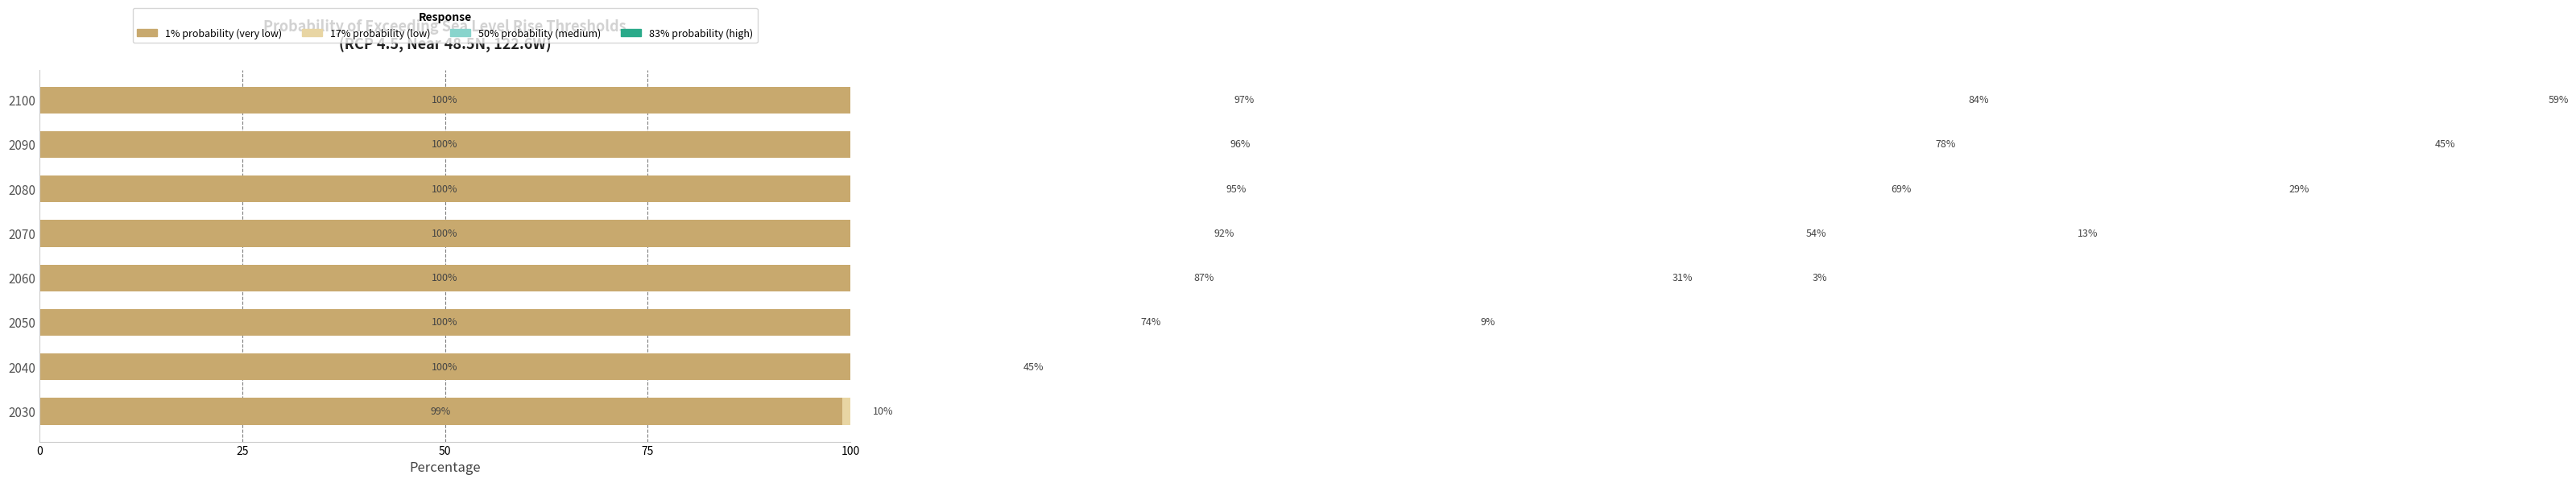

Reading left to right, what are all the values shown in this chart?

1% probability (very low): 99	100	100	100	100	100	100	100
17% probability (low): 10	45	74	87	92	95	96	97
50% probability (medium): 0	1	9	31	54	69	78	84
83% probability (high): 0	0	0	3	13	29	45	59